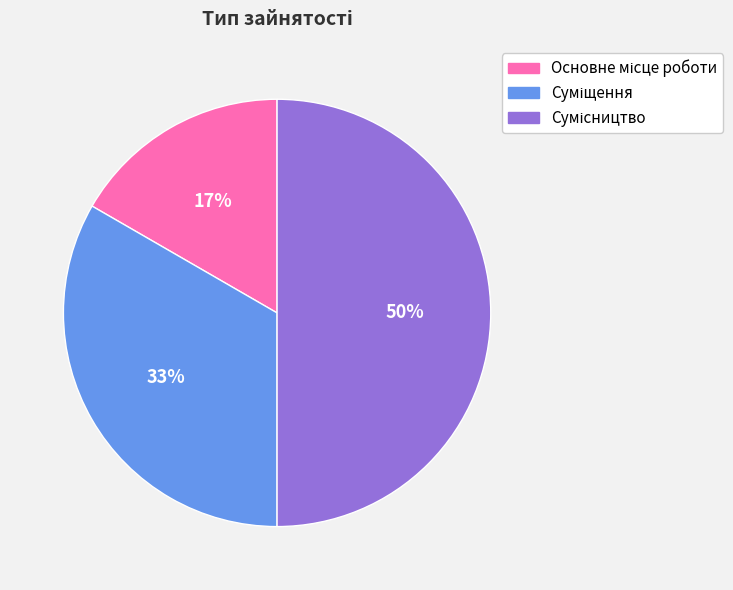

Count the number of slices in the pie.

3